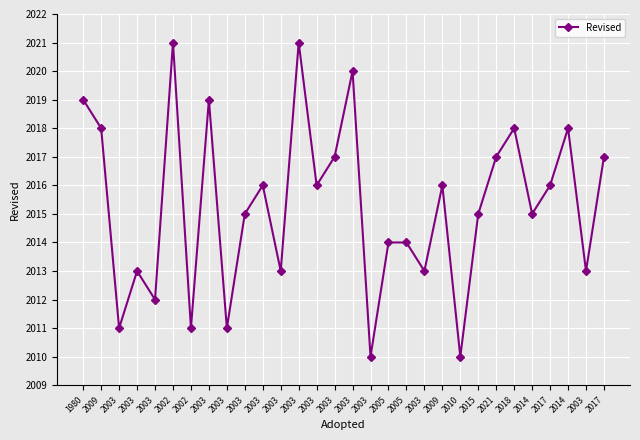

How many values are below 2016?

15